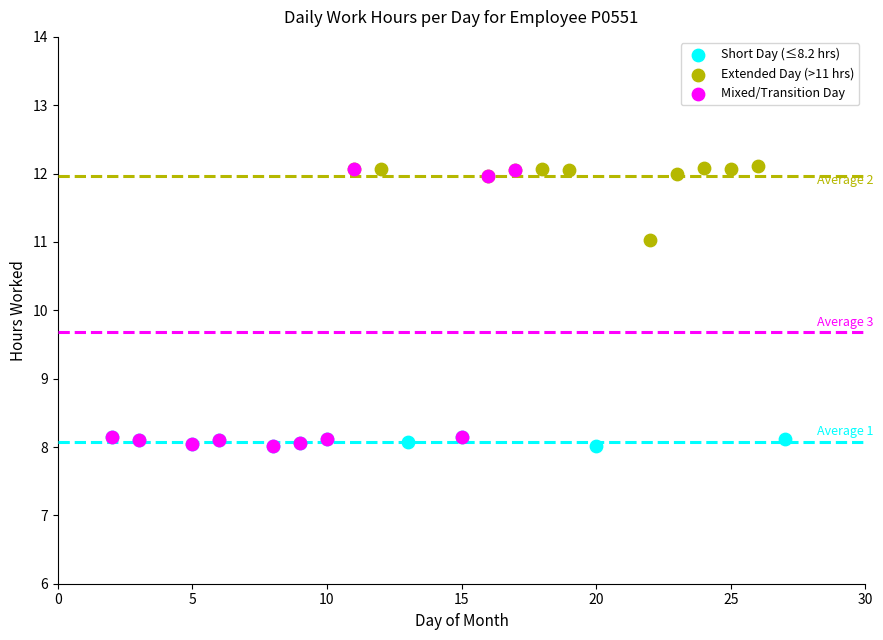

What are all the series names shown in the legend?

Short Day (≤8.2 hrs), Extended Day (>11 hrs), Mixed/Transition Day